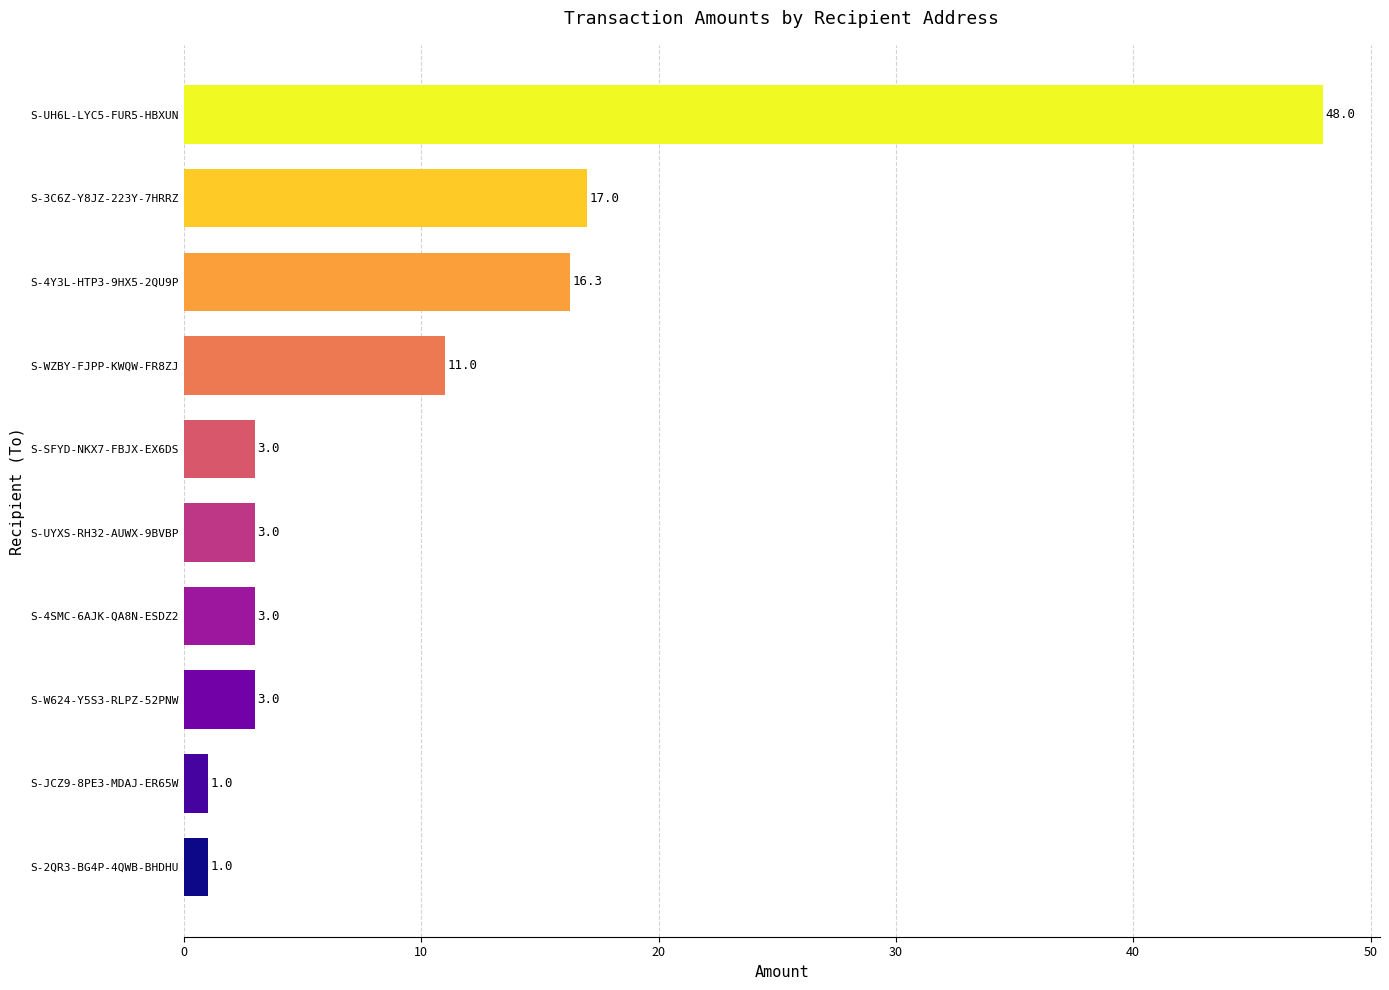

What is the difference between the second highest and minimum values?

16.0